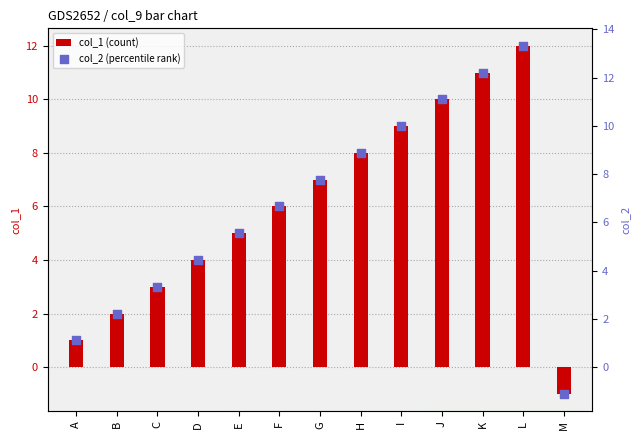

What is the total value across all series at G?

14.8